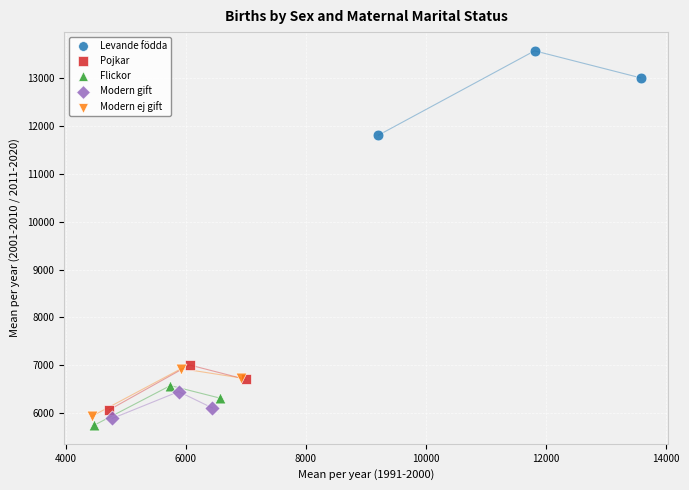

Which series contains the highest Y value?

Levande födda